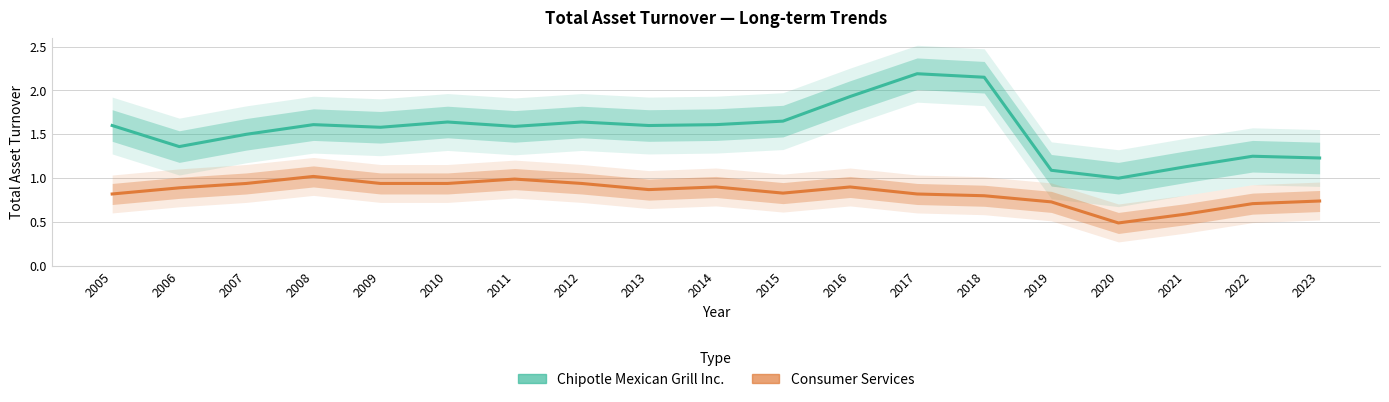

At which category does Chipotle Mexican Grill Inc. reach its first local peak?

2008